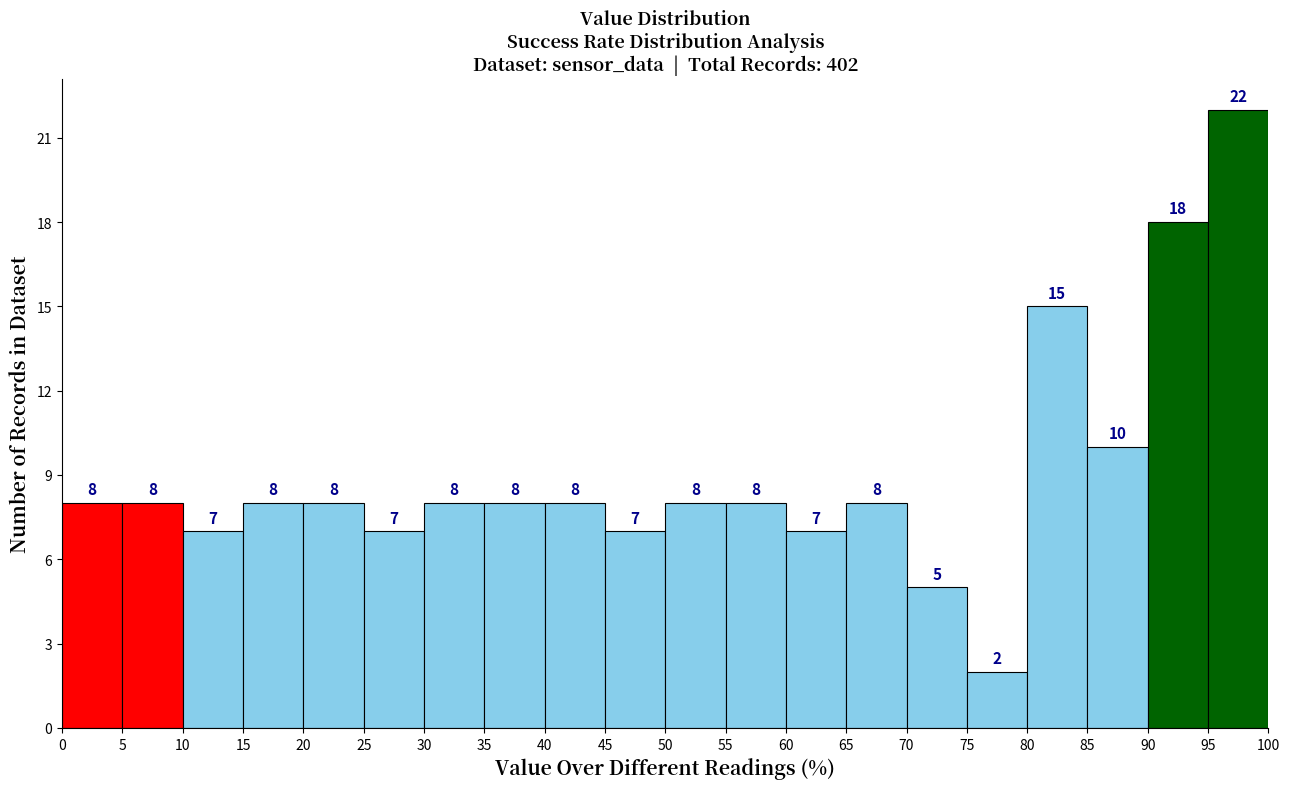

How tall is the bar that spans 0 to 5 on the x-axis?

8